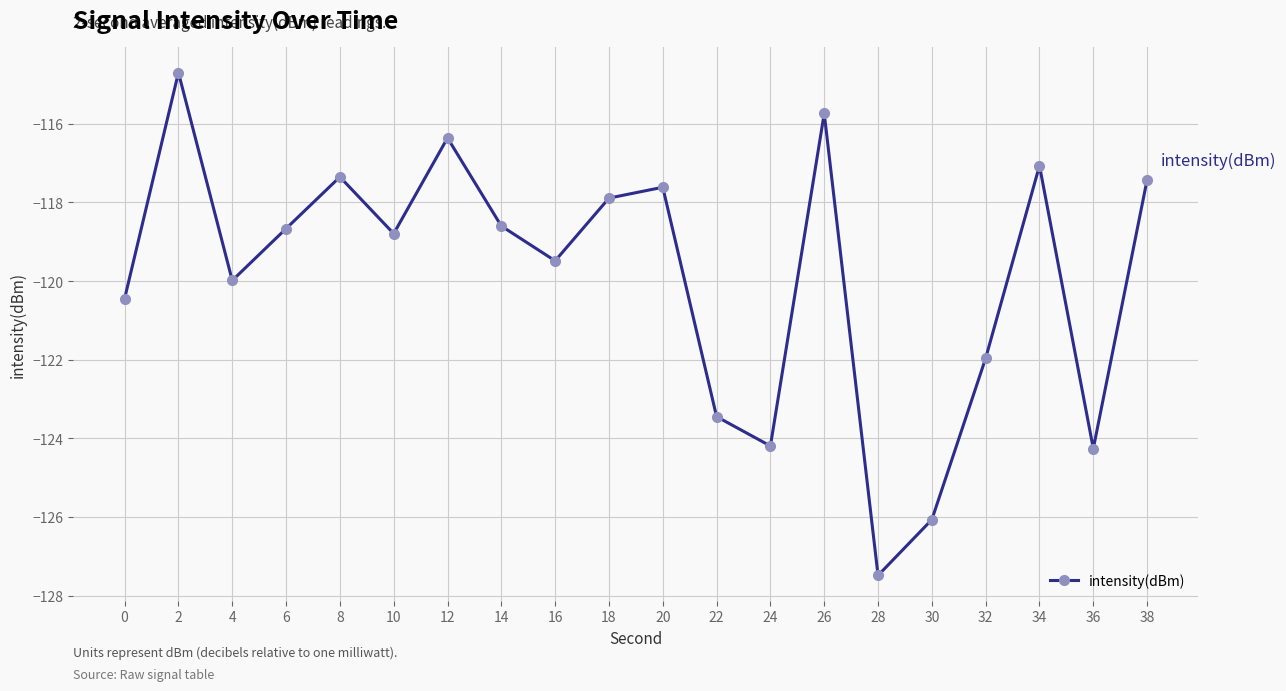

What is the value of the 9th point from the left?

-119.5